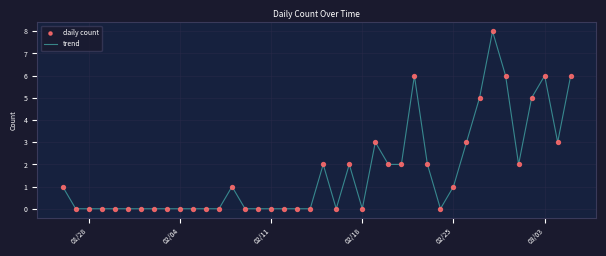

What is the maximum value shown in the chart?

8